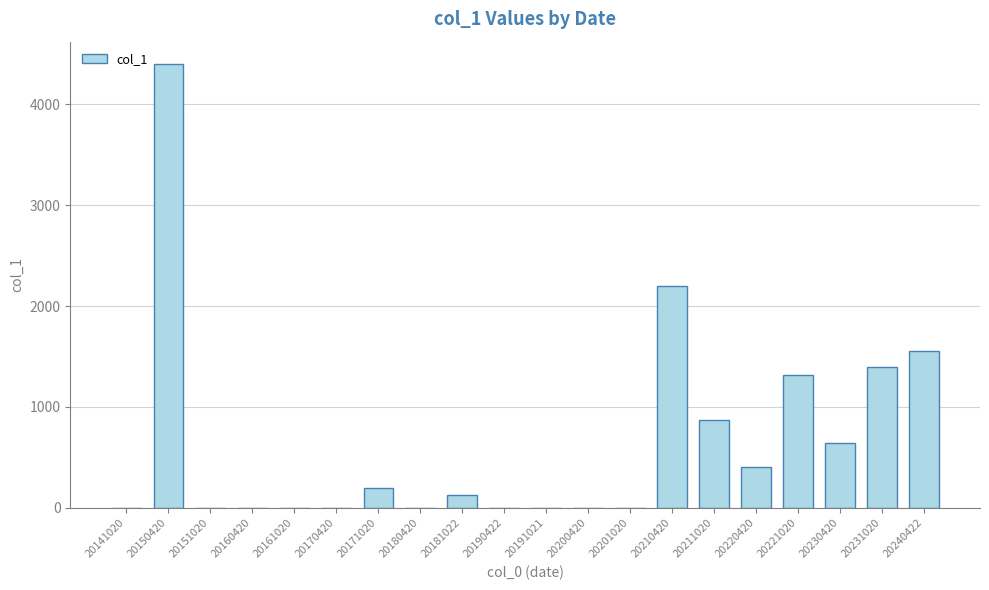

Is it true that the value at 20220420 is 410?

True